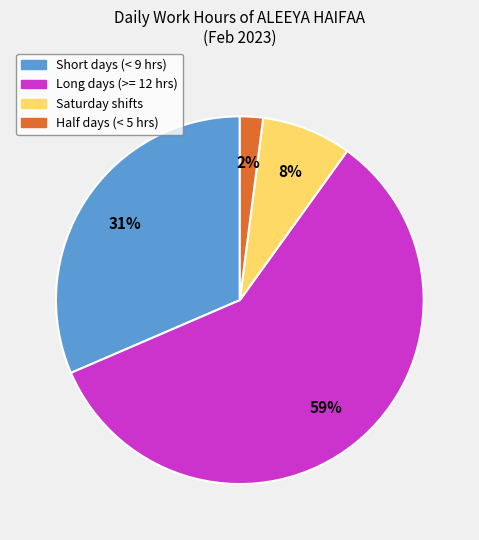

How many segments does this pie chart have?

4